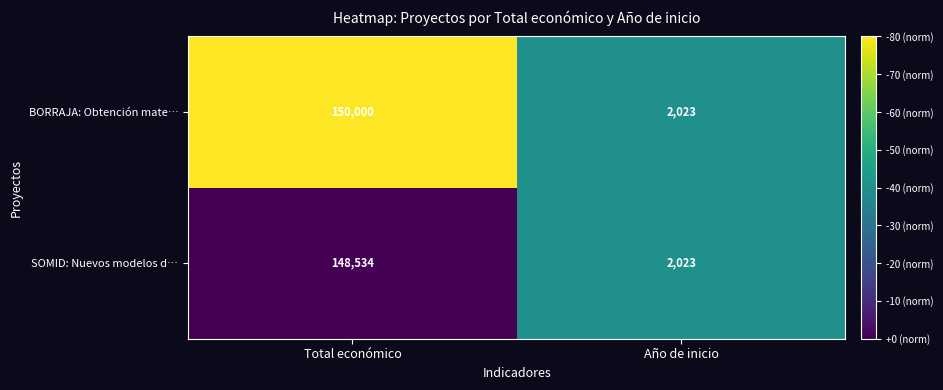

Which series has the largest total across all categories?

BORRAJA: Obtención mate…